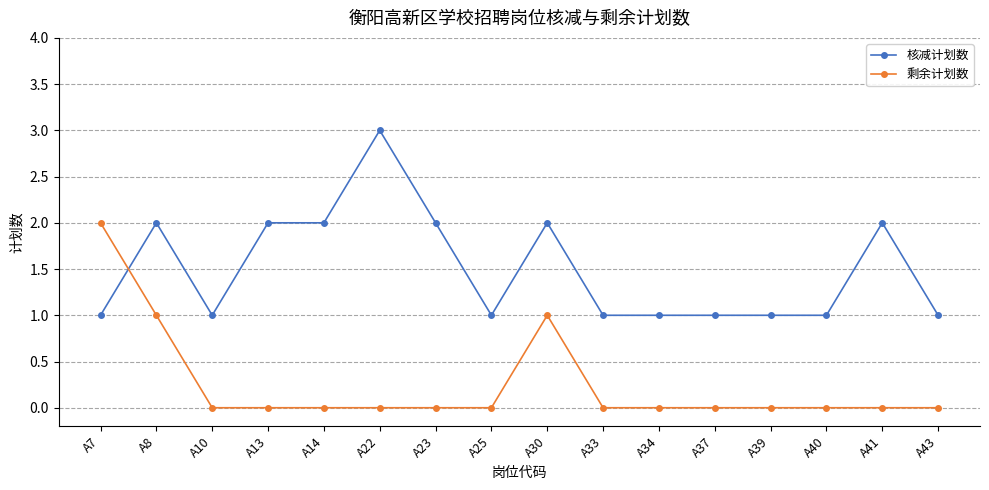

The 剩余计划数 series shows -1 at A10. True or false?

False